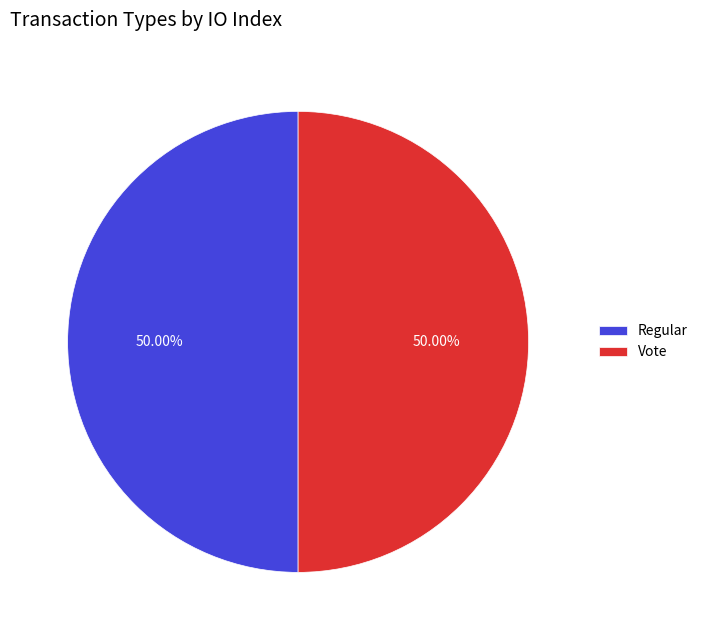

What is the ratio of the value at Regular to the value at Vote?

1.0